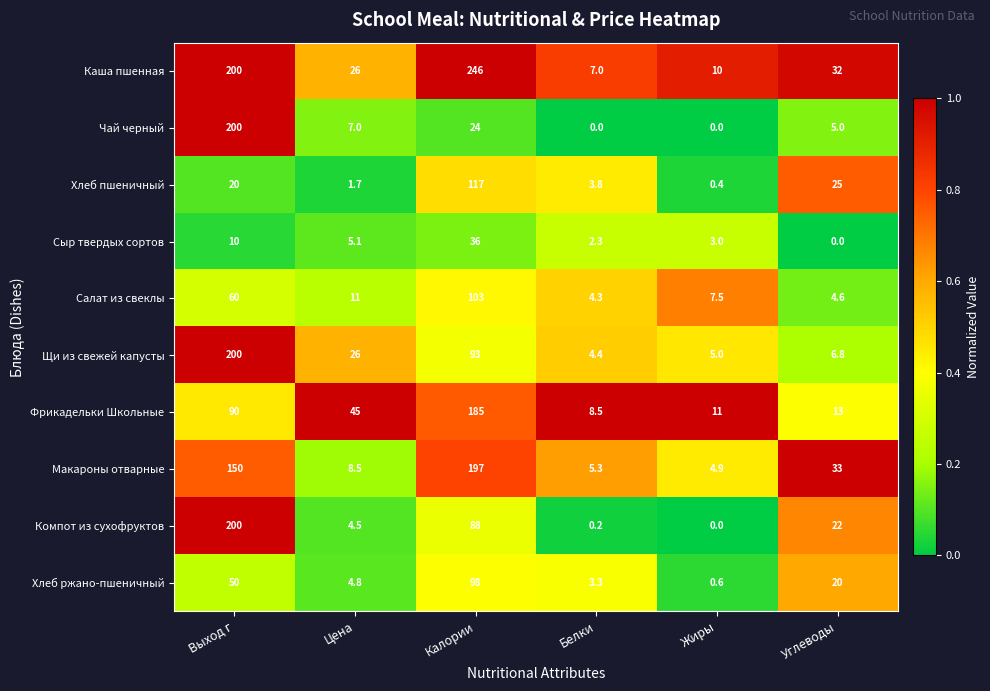

What is the approximate value of Салат из свеклы at Белки?

4.3